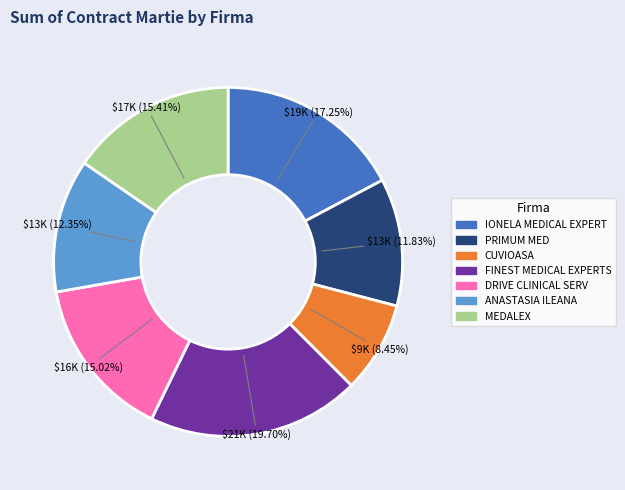

True or false: ANASTASIA ILEANA accounts for 1% of the total.

False